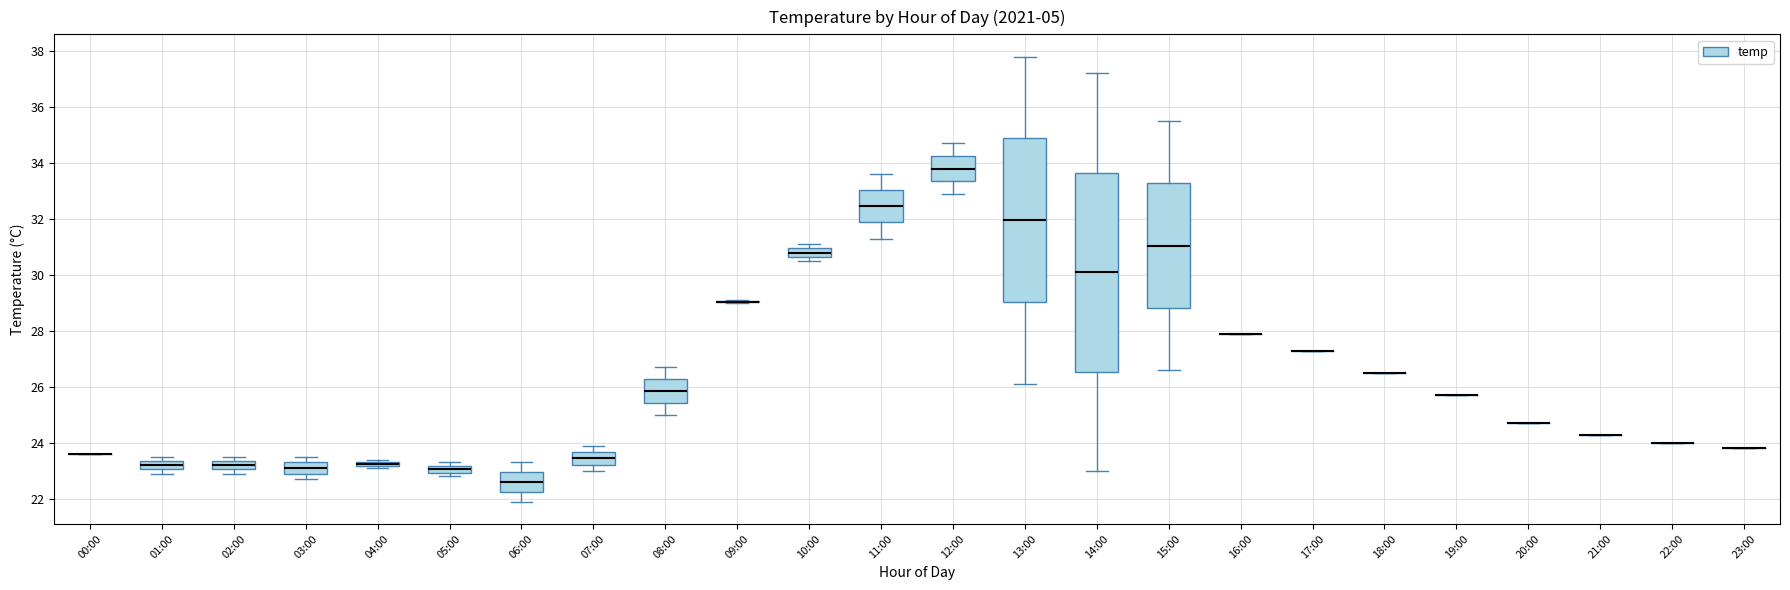

Which box is the tallest, from its lower edge to its upper edge?

14:00